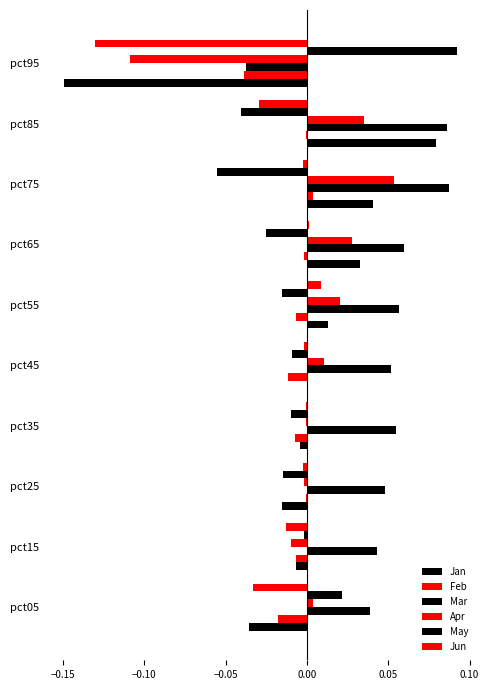

How many categories are shown in the chart?

10